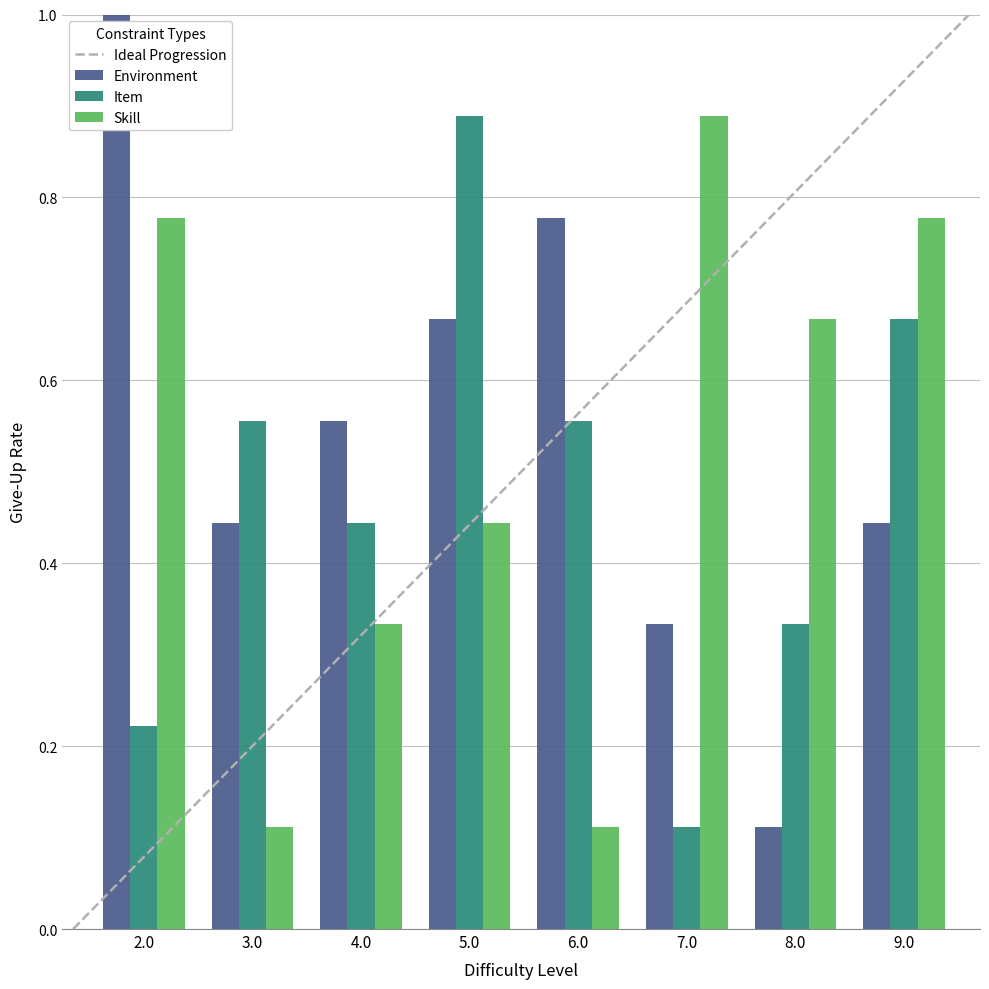

Where is Environment nearest to the value 0?

8.0